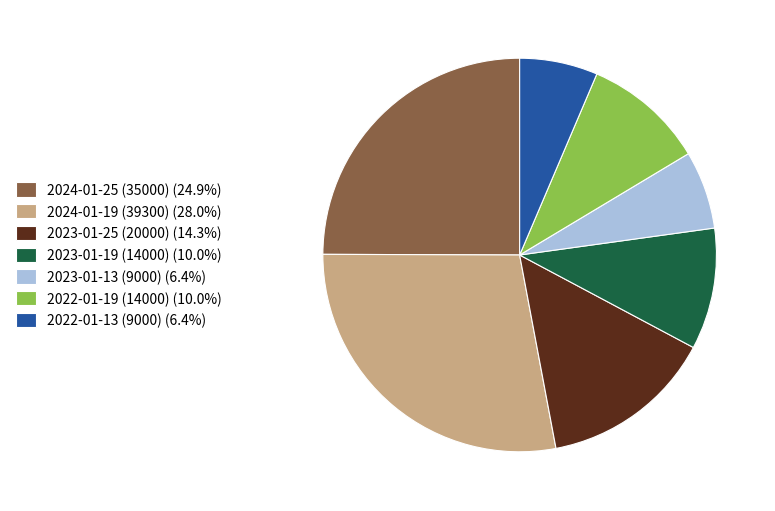

How many segments does this pie chart have?

7